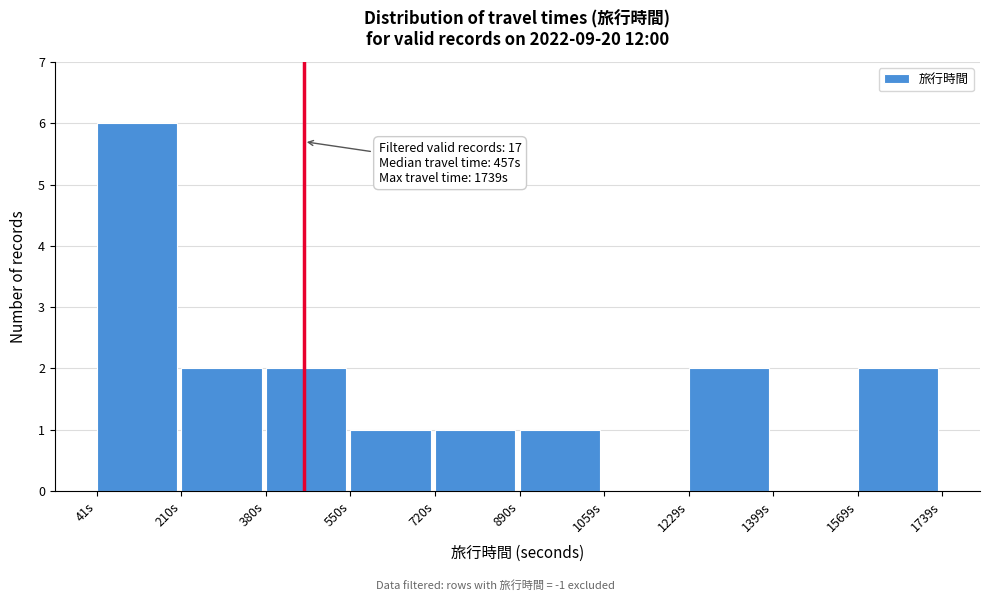

Which range on the x-axis has the tallest bar?

40 to 220